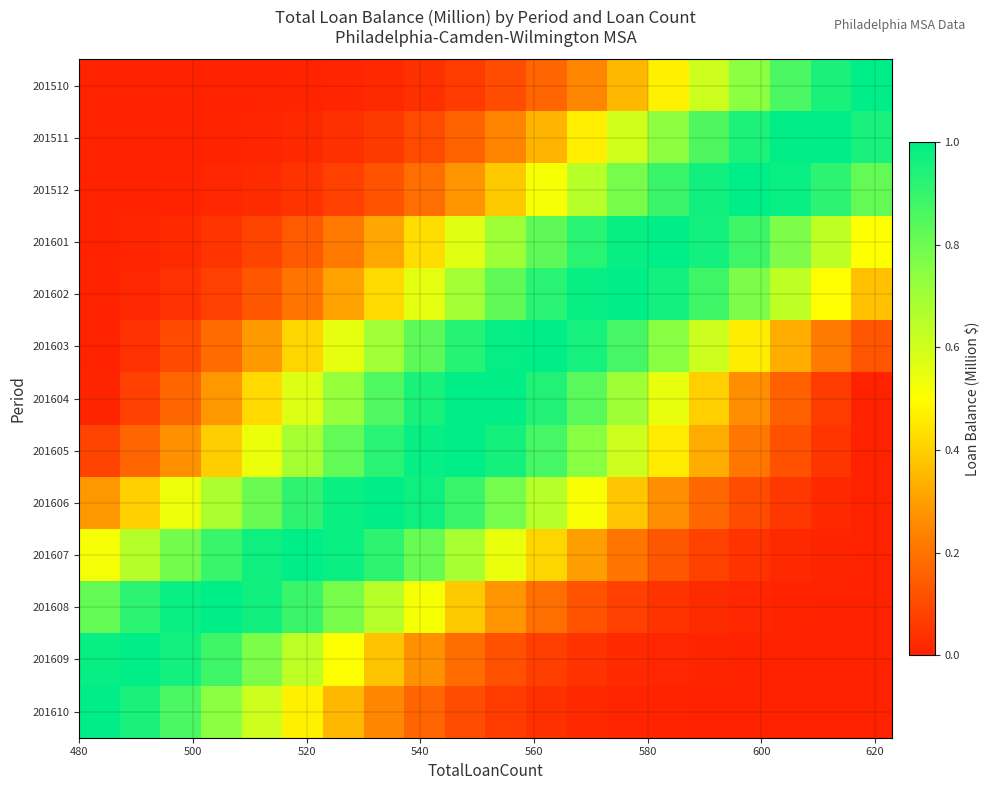

List the series in order of their peak value, lowest first.

201510, 201511, 201512, 201601, 201602, 201603, 201604, 201605, 201606, 201607, 201608, 201609, 201610